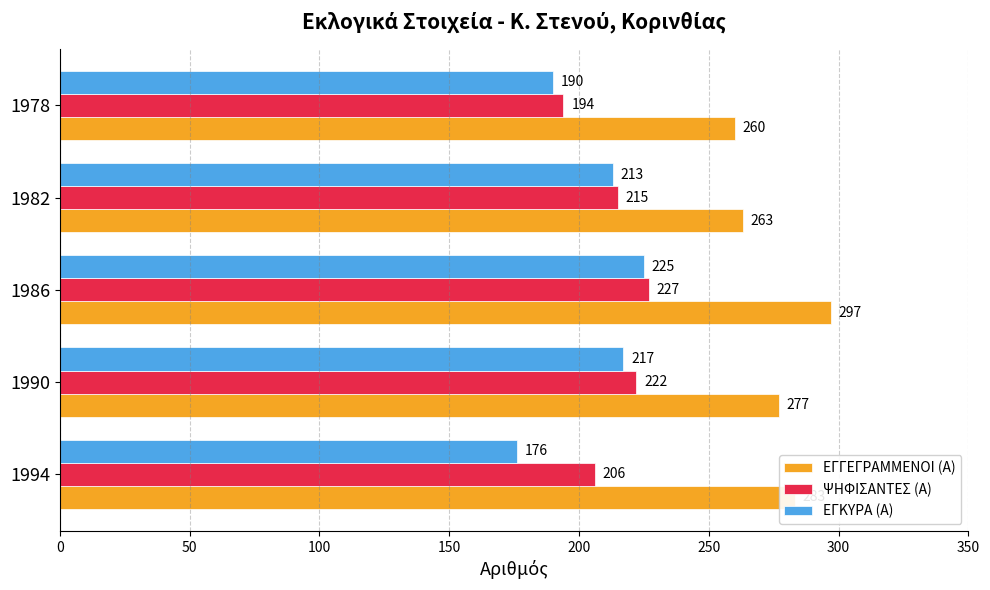

Between 1994 and 1982, which series saw the biggest shift?

ΕΓΚΥΡΑ (Α)